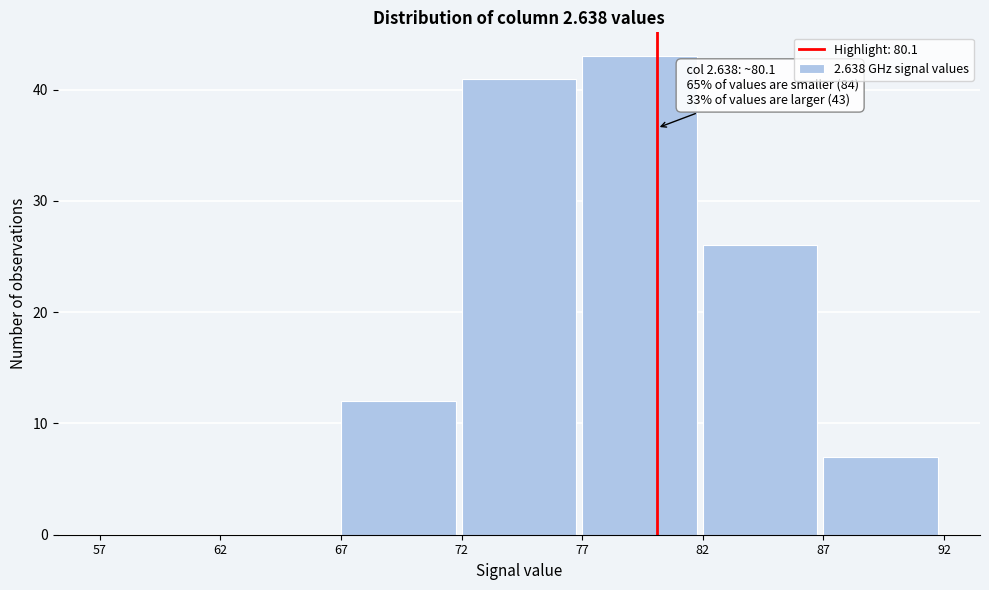

Which range on the x-axis has the tallest bar?

77 to 82